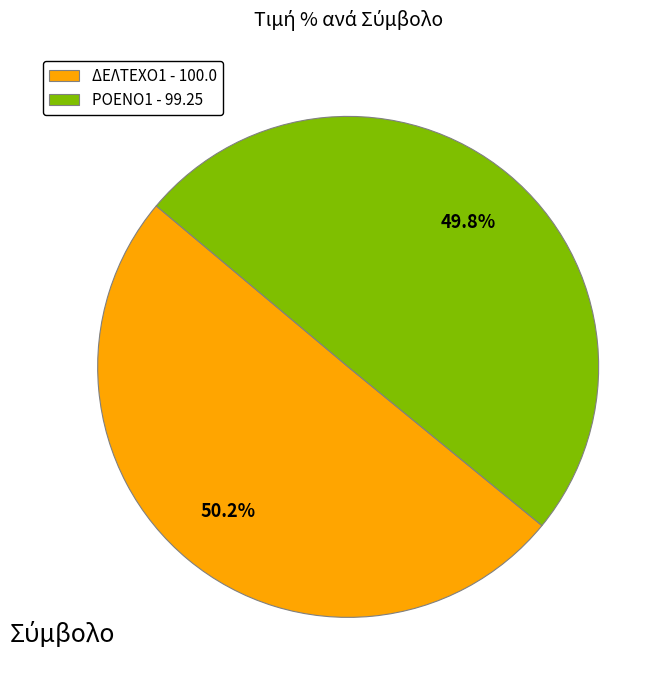

What percentage is NOT represented by ΡΟΕΝΟ1 - 99.25?

50.2%